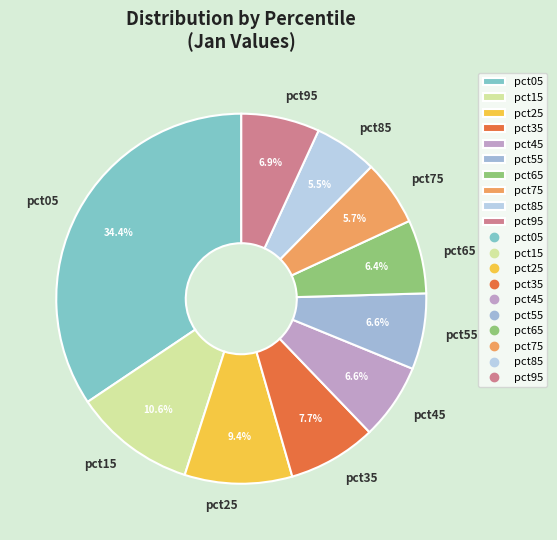

To the nearest percent, what is the average slice percentage?

10%